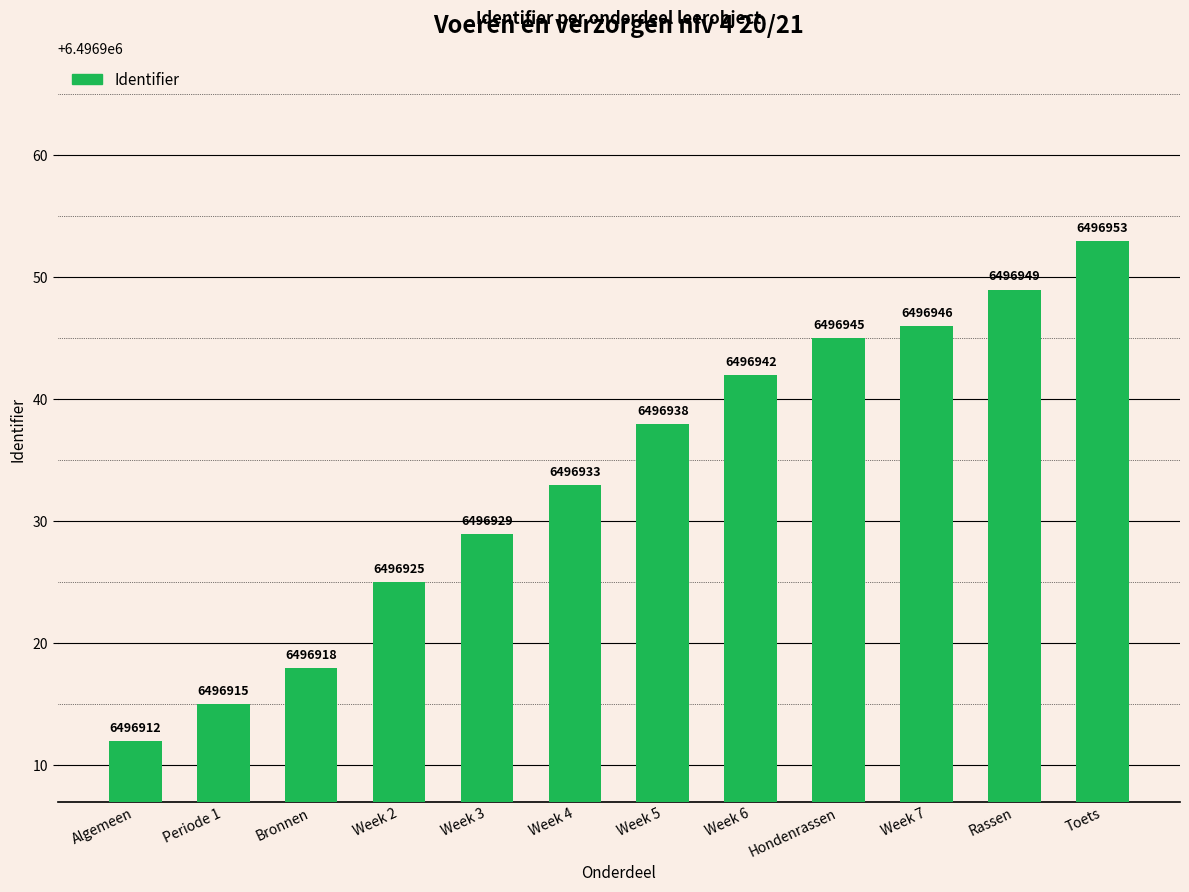

True or false: the data shows 6496938 at Week 5.

True